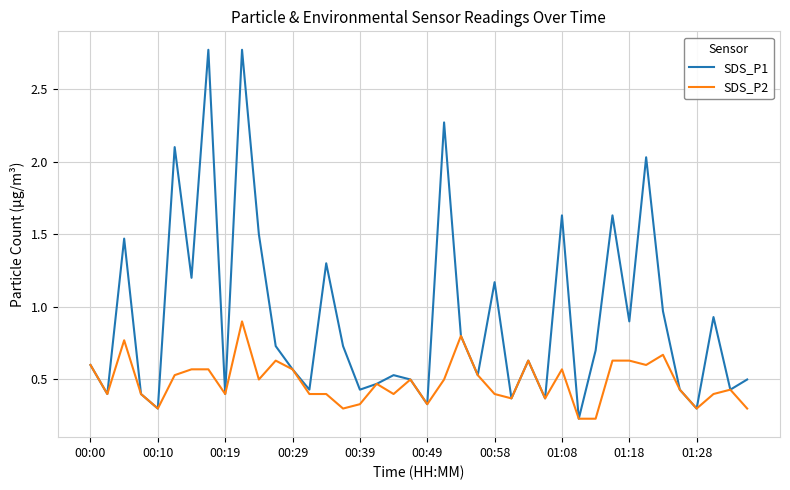

List the series in order of their overall mean, lowest first.

SDS_P2, SDS_P1